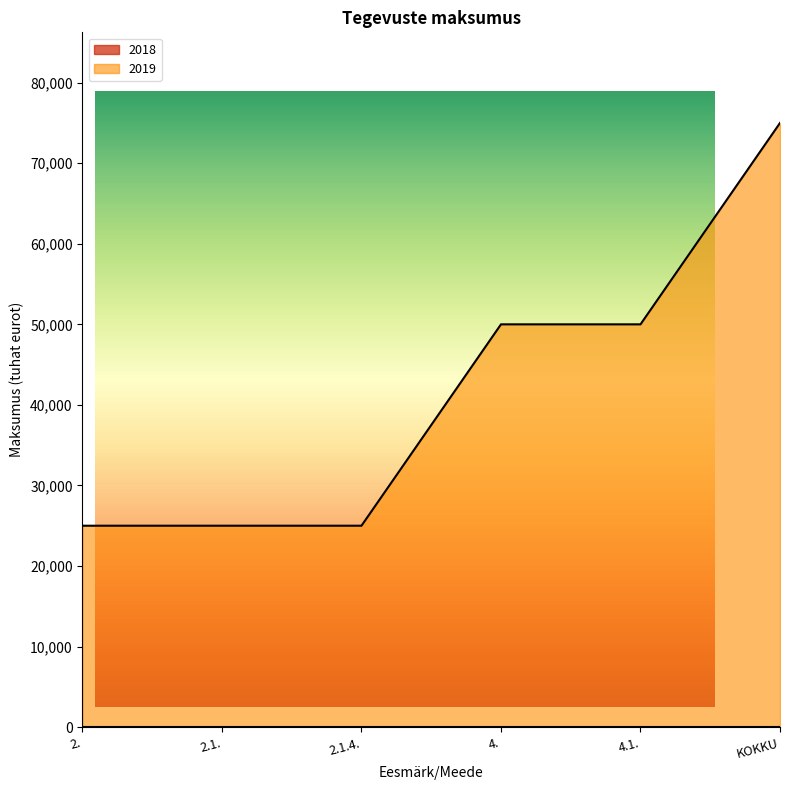

What is the ratio of the value at KOKKU to the value at 4.?

1.5